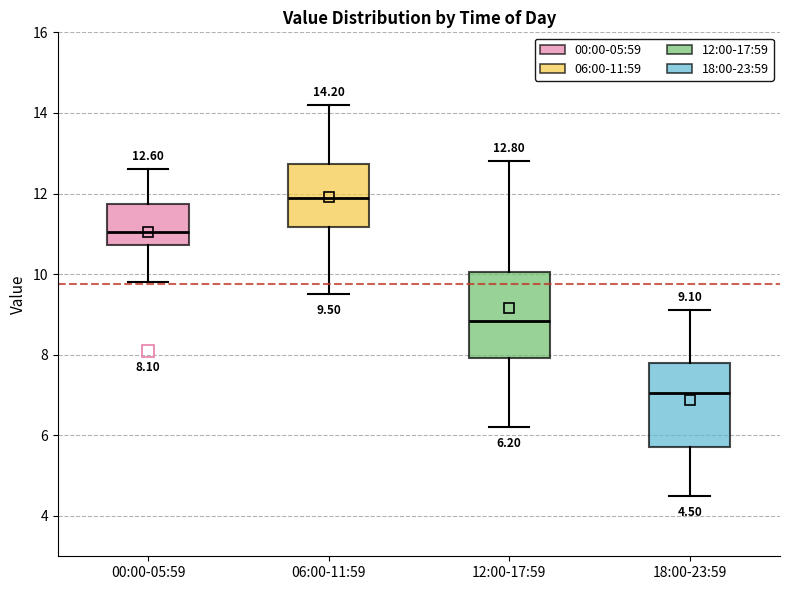

Which box's median line is the lowest?

18:00-23:59